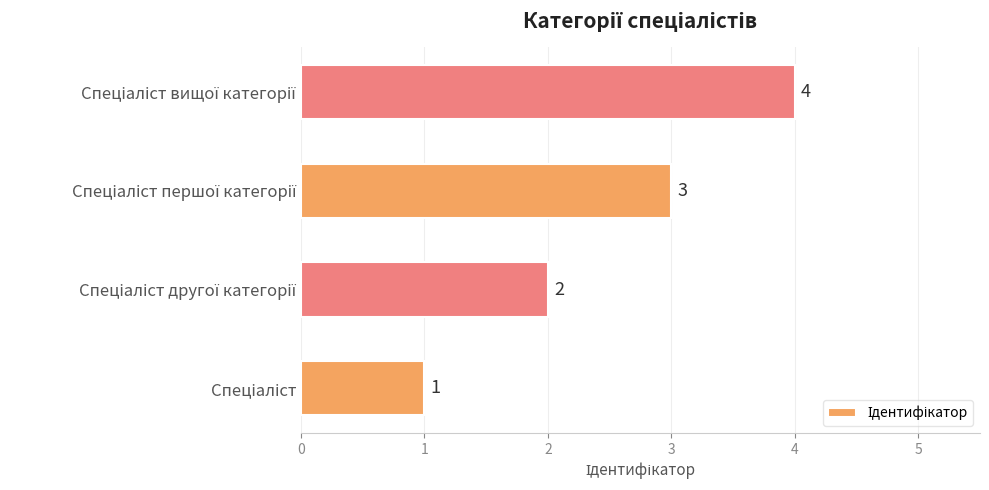

What is the minimum value shown in the chart?

1